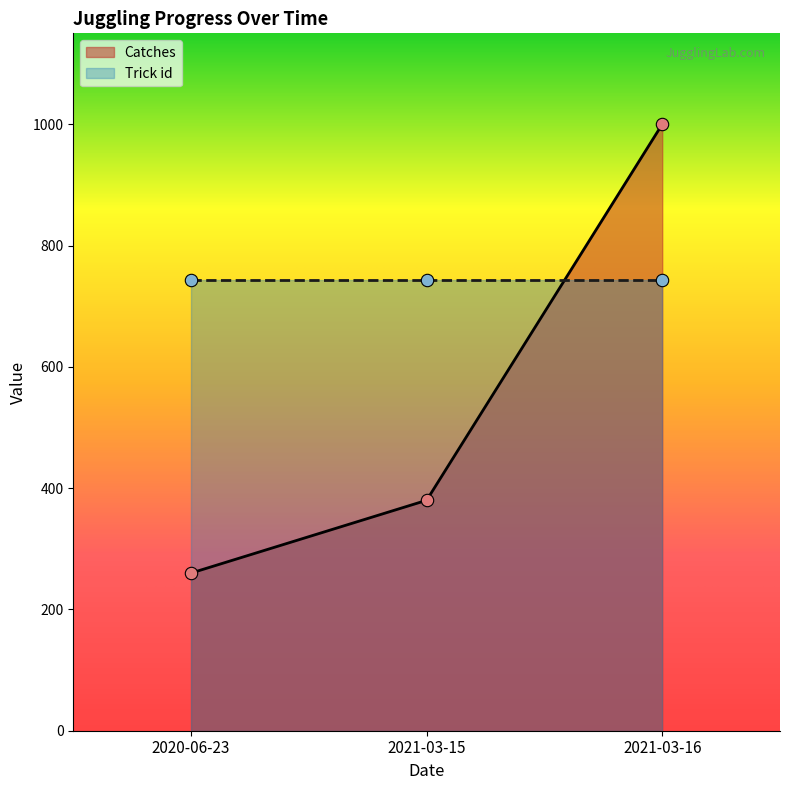

Between 2021-03-15 and 2020-06-23, which is larger?

2021-03-15